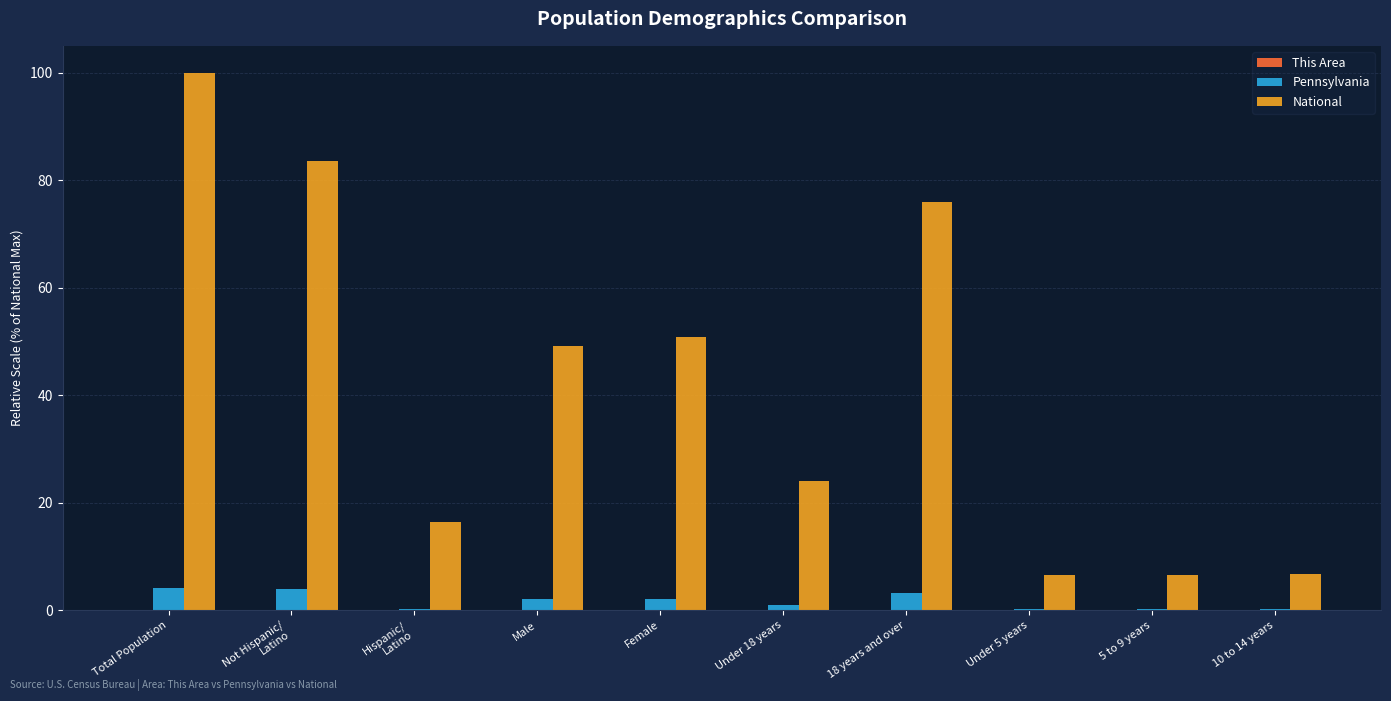

How many categories are shown in the chart?

10